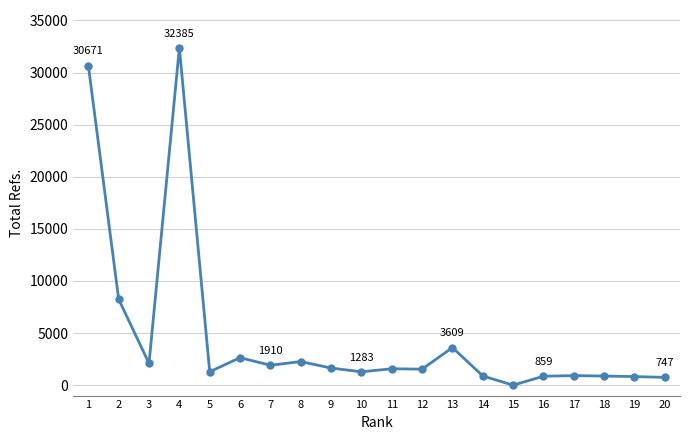

What is the ratio of the value at 13 to the value at 1?

0.1